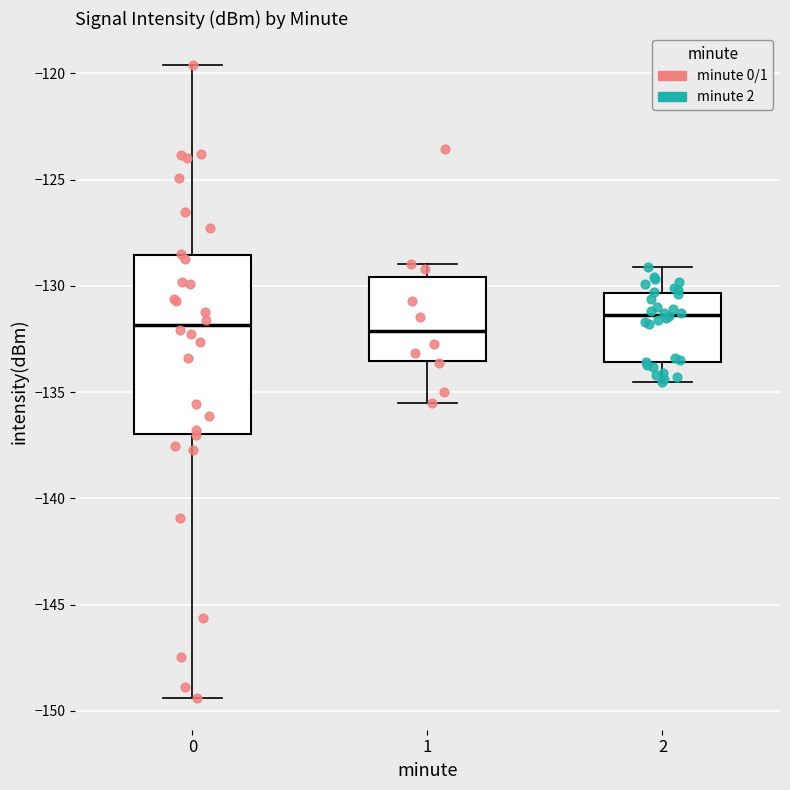

Reading left to right, read every box against the y-axis: the position of its median line, the range the box covers, and the ends of its whiskers. The values are not printed on the chart, so give them approximately, as read against the axis.

0: median -132.0, box -137.0 to -128.5, whiskers -149.5 to -119.5
1: median -132.0, box -133.5 to -129.5, whiskers -135.5 to -129.0
2: median -131.5, box -133.5 to -130.5, whiskers -134.5 to -129.0